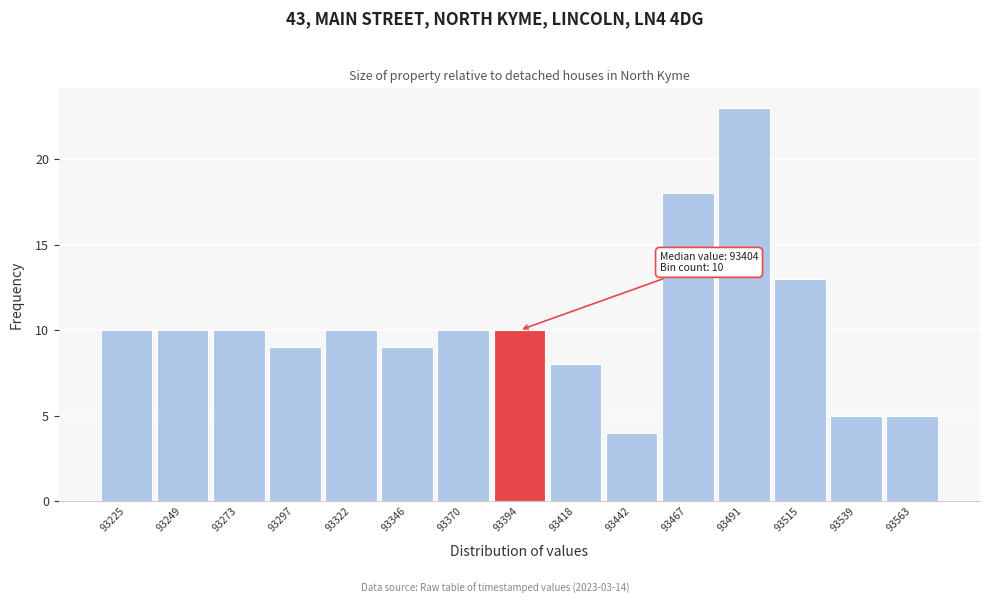

Over which range of the x-axis is the bar tallest?

93480 to 93505